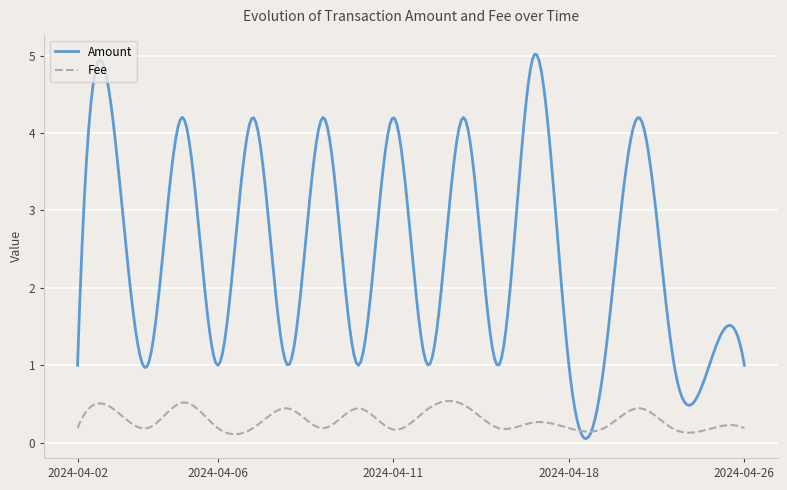

List the series in order of their peak value, lowest first.

Fee, Amount